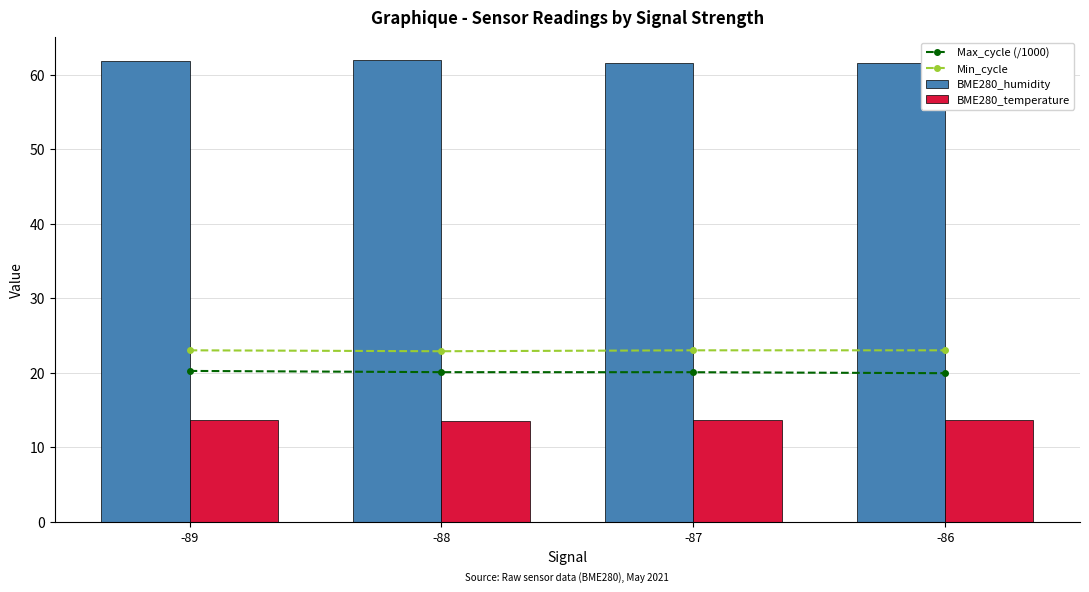

How many values in the Min_cycle series are below 23?

1